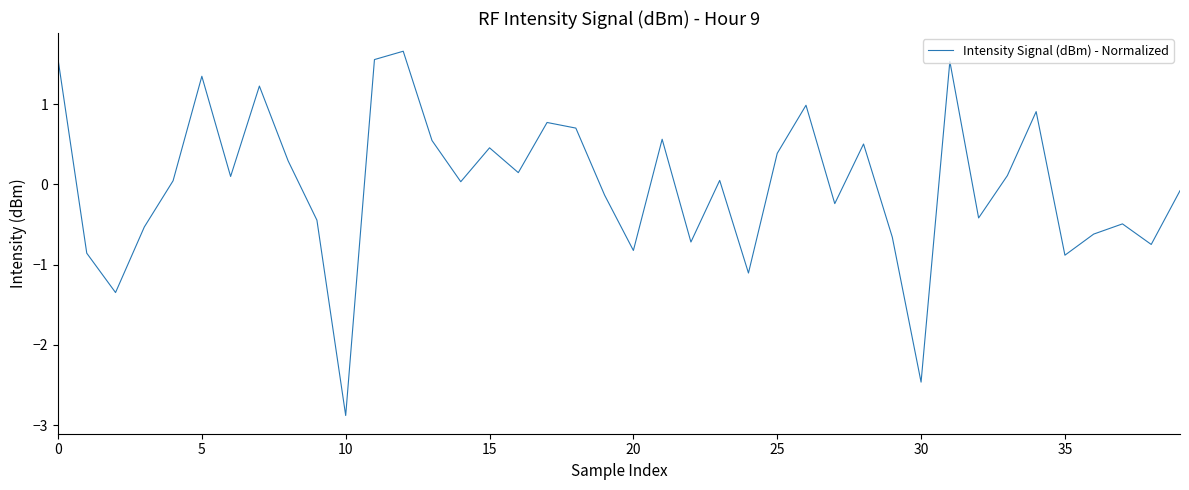

What is the greatest value displayed?

1.7